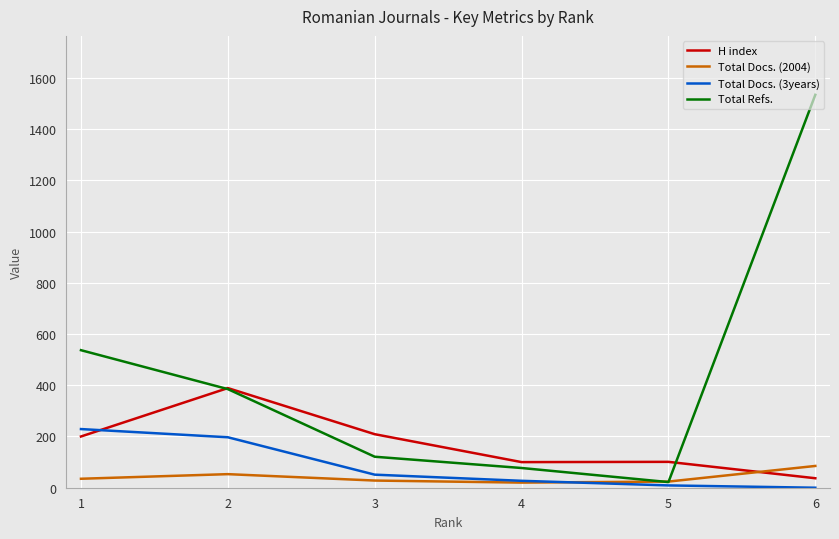

The value of Total Docs. (2004) at 2 is 53. True or false?

True